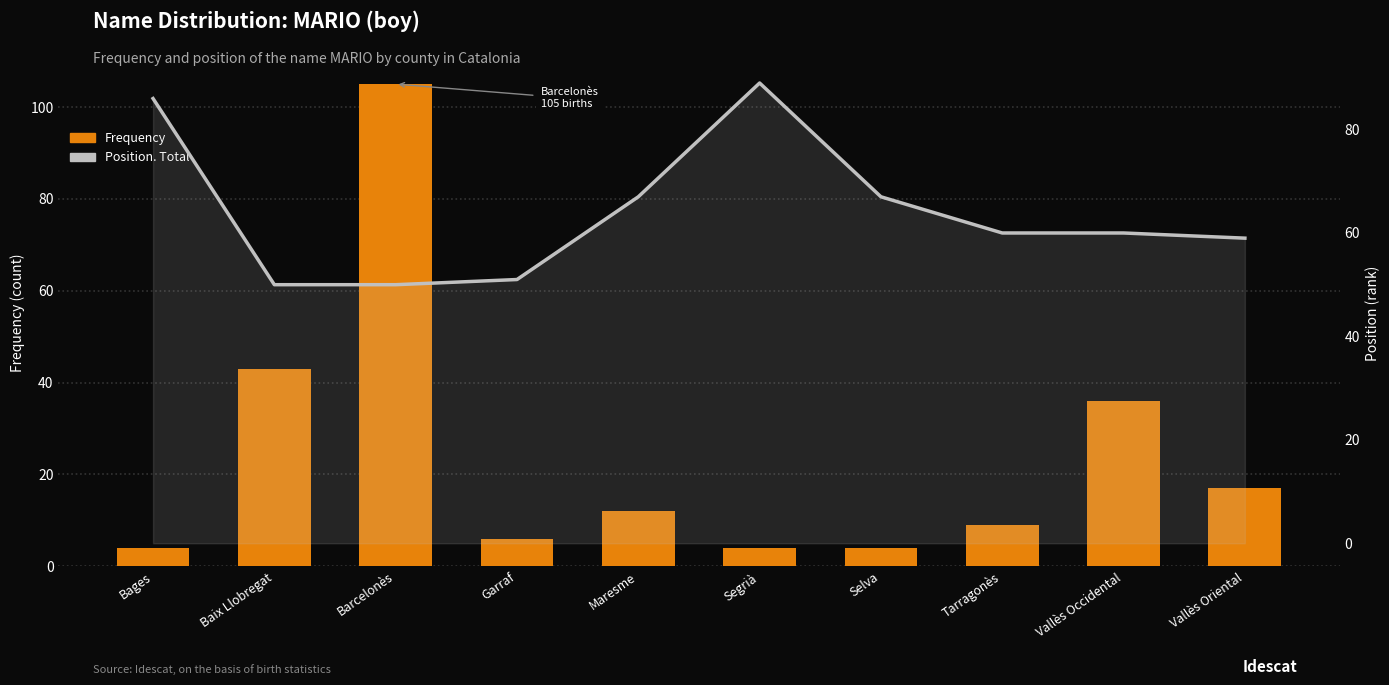

At which label does Position. Total first exceed 60?

Bages